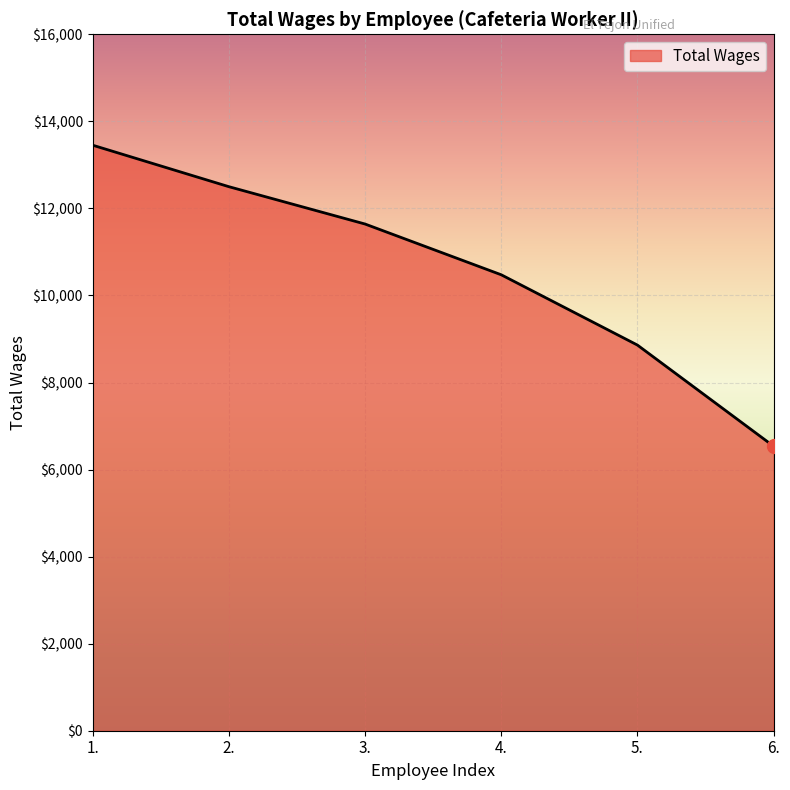

Reading left to right, extract all data points from this chart.

1.=13452	2.=12499	3.=11641	4.=10475	5.=8860	6.=6536